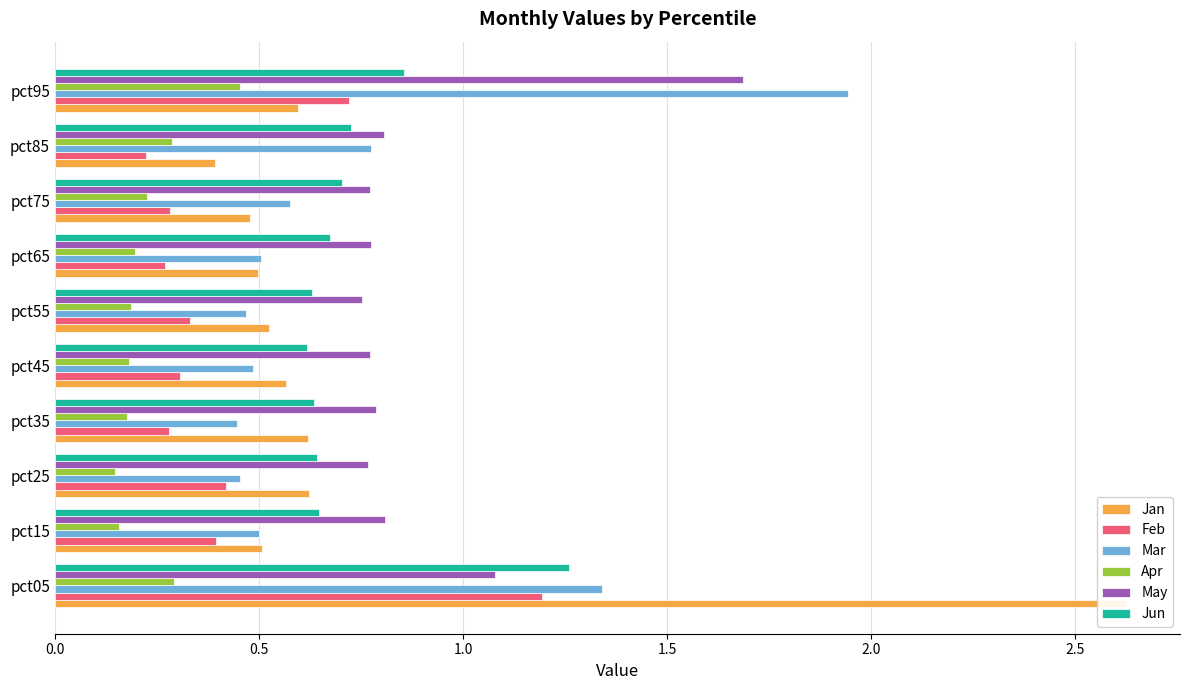

Reading left to right, extract all data points from this chart.

Jan: 2.6	0.5	0.6	0.6	0.6	0.5	0.5	0.5	0.4	0.6
Feb: 1.2	0.4	0.4	0.3	0.3	0.3	0.3	0.3	0.2	0.7
Mar: 1.3	0.5	0.5	0.4	0.5	0.5	0.5	0.6	0.8	1.9
Apr: 0.3	0.2	0.1	0.2	0.2	0.2	0.2	0.2	0.3	0.5
May: 1.1	0.8	0.8	0.8	0.8	0.8	0.8	0.8	0.8	1.7
Jun: 1.3	0.6	0.6	0.6	0.6	0.6	0.7	0.7	0.7	0.9